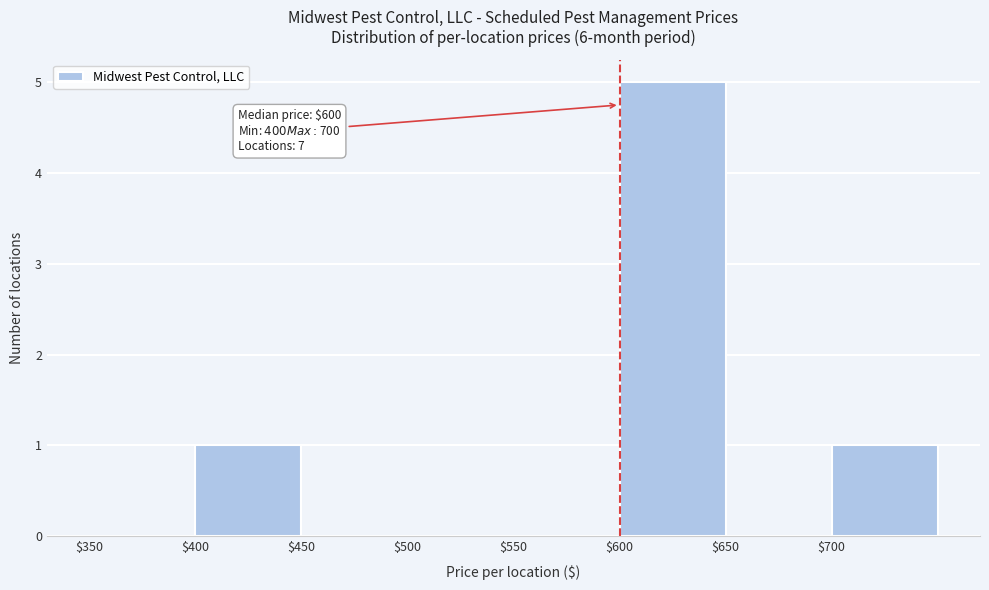

Over which range of the x-axis is the bar tallest?

600 to 650